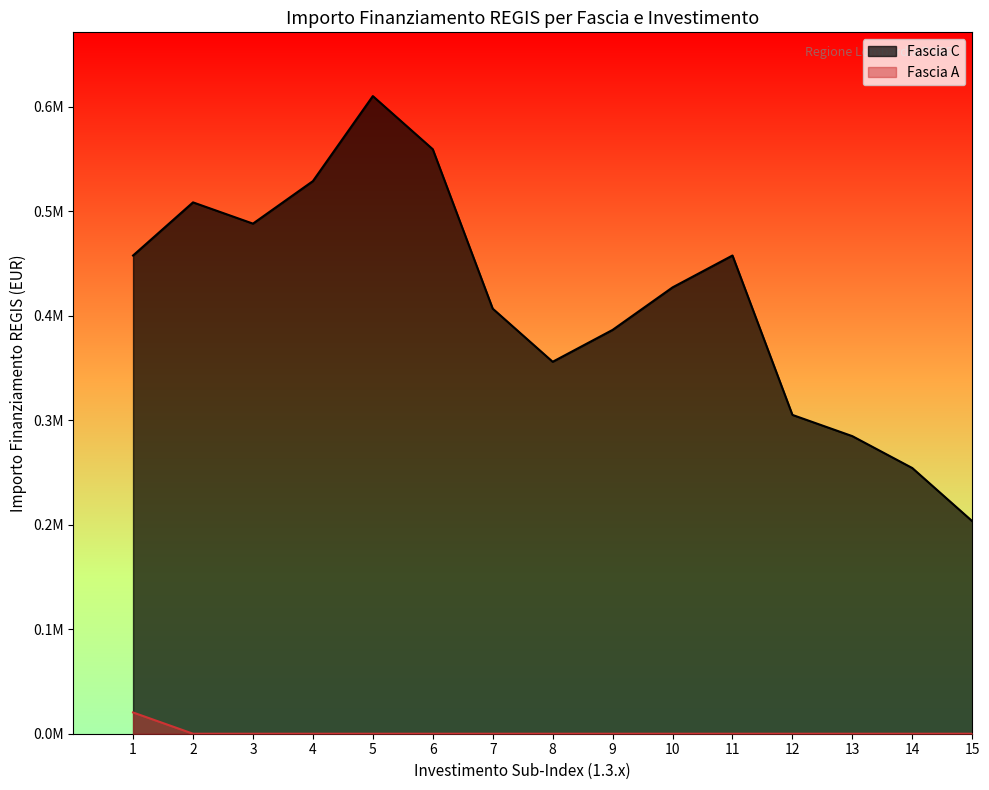

Does the chart display data point markers on the line(s)?

No